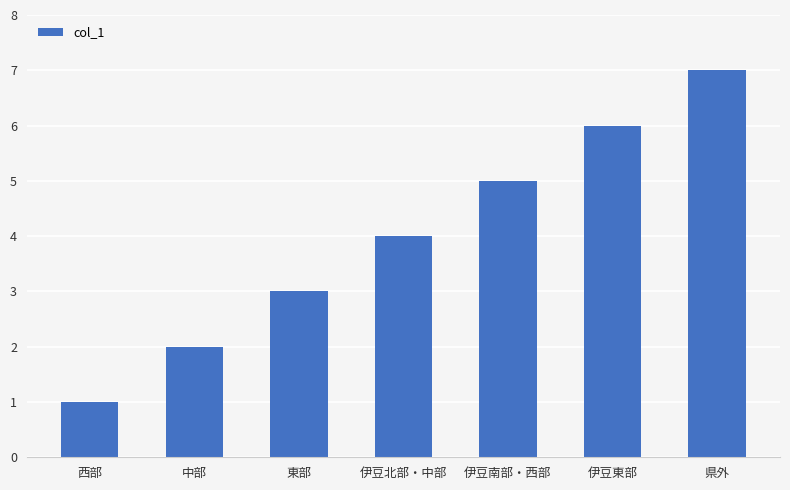

Which category has the highest value across all series?

県外